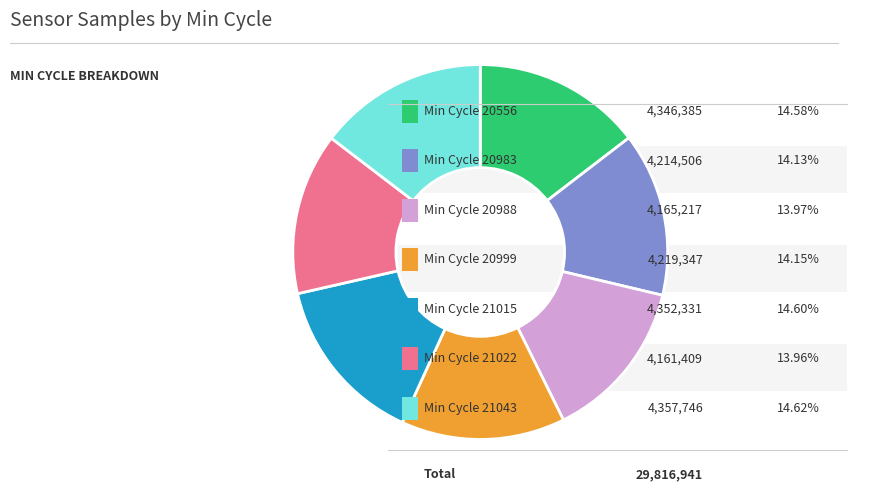

Is there a majority slice in this chart?

No